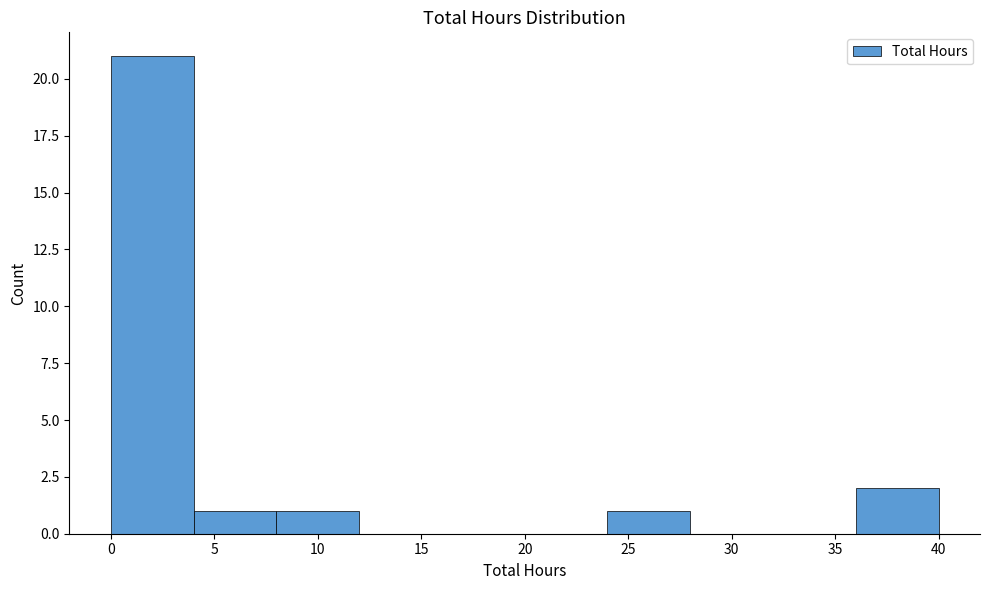

How tall is the bar that spans 0 to 4 on the x-axis? The values are not printed on the chart, so give them approximately, as read against the axis.

21